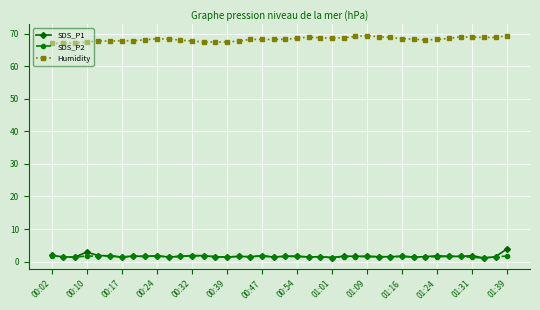

What is the value of the Humidity point at the 7th from the left?

67.8